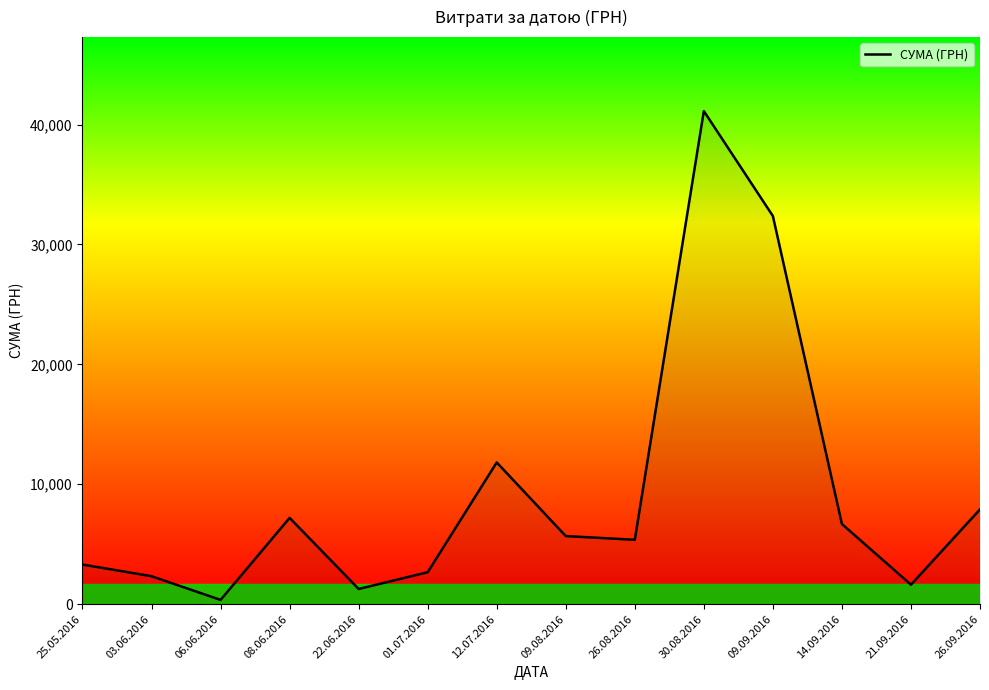

Does the chart display data point markers on the line(s)?

No